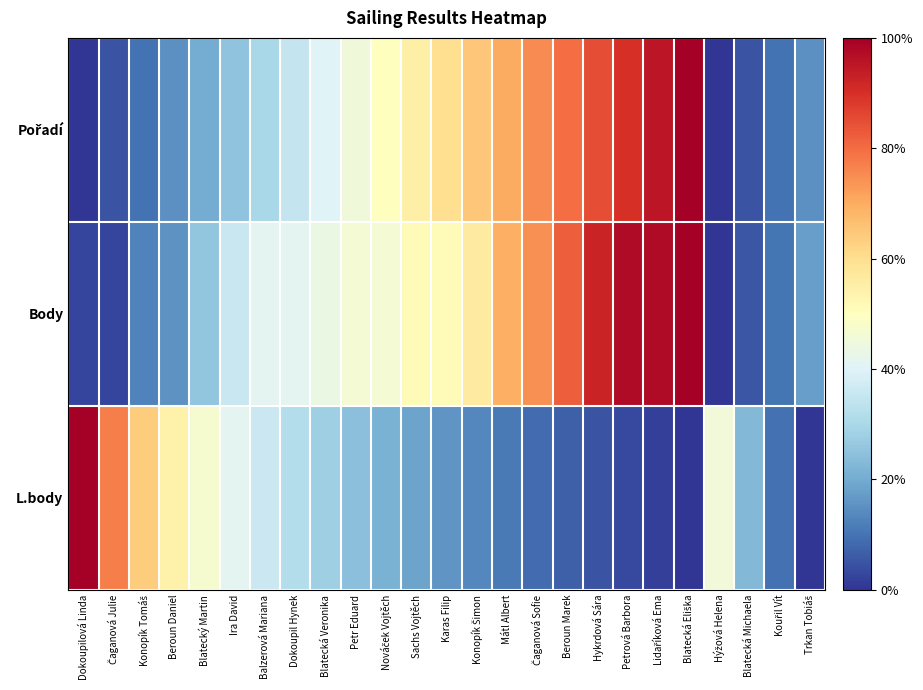

Rank the series by their maximum value, from highest to lowest.

Pořadí, Body, L.body